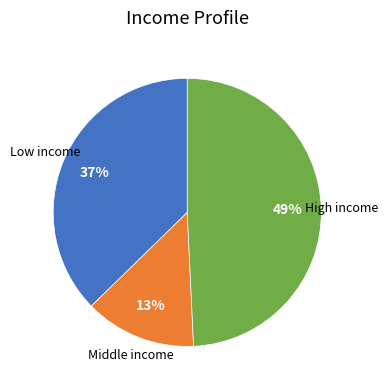

To the nearest percent, what is the difference between the largest and smallest slice percentages?

36%